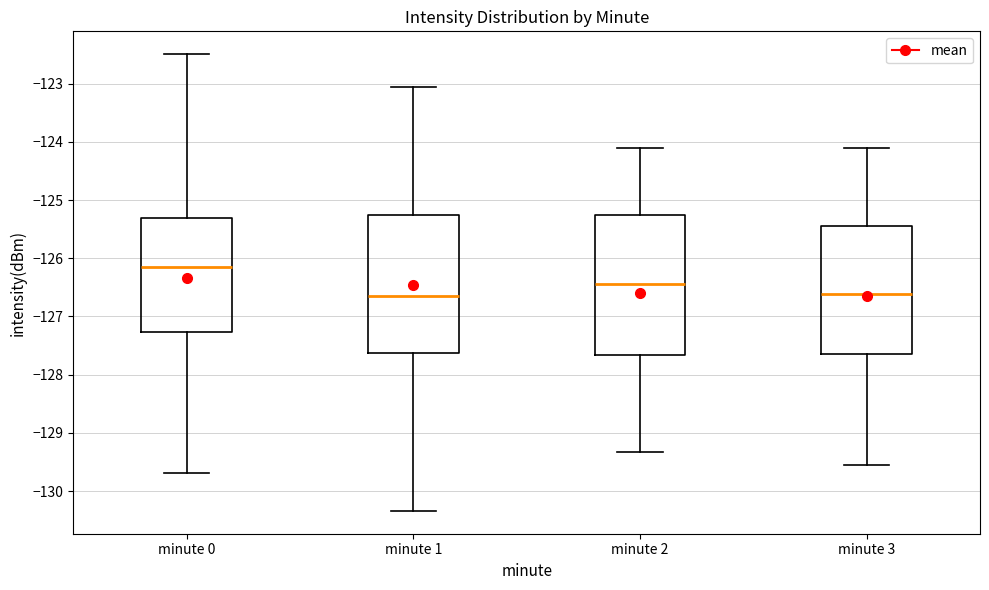

Reading left to right, transcribe this box plot: for each box, give where its median line is, the range the box spans, and where its two whiskers end, as read against the y-axis. The values are not printed on the chart, so give them approximately, as read against the axis.

minute 0: median -126.1, box -127.3 to -125.3, whiskers -129.7 to -122.5
minute 1: median -126.6, box -127.6 to -125.3, whiskers -130.3 to -123.0
minute 2: median -126.4, box -127.7 to -125.3, whiskers -129.3 to -124.1
minute 3: median -126.6, box -127.6 to -125.4, whiskers -129.6 to -124.1